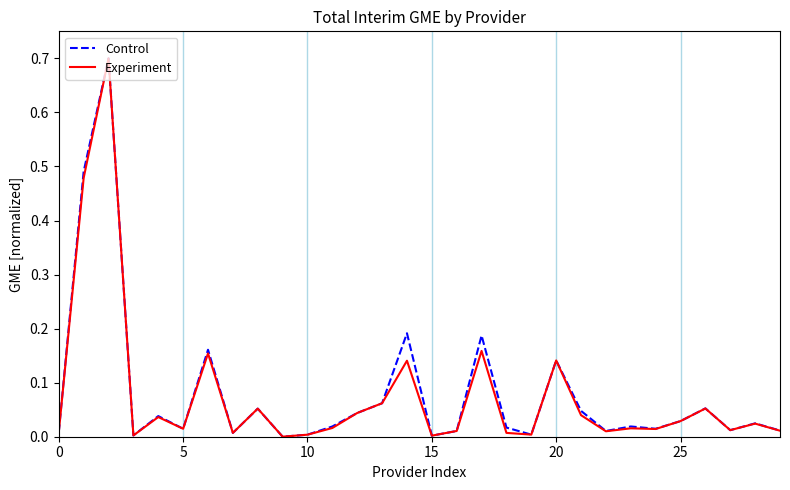

At which label does Control reach its minimum?

9